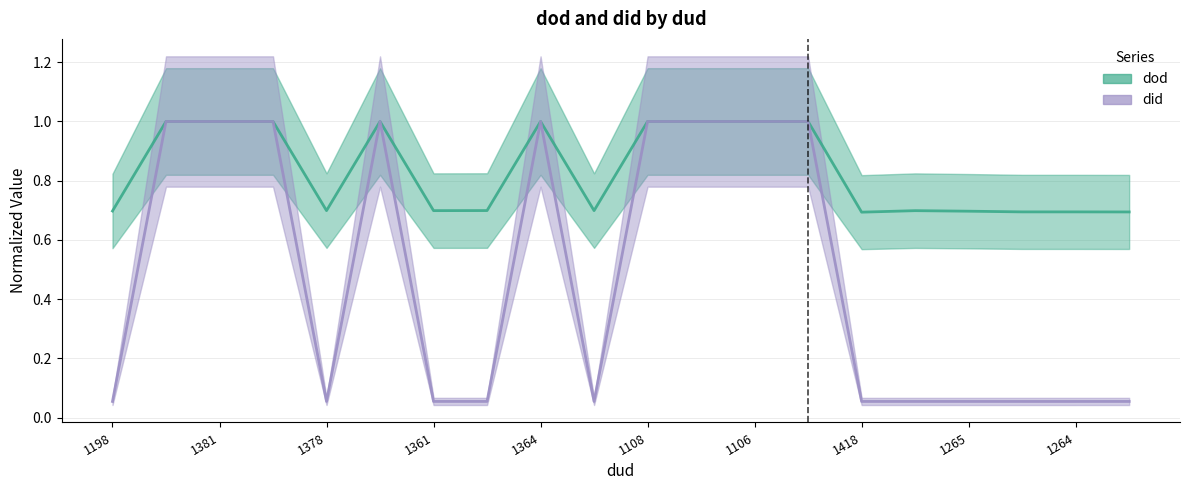

Reading left to right, transcribe all the data shown in this chart.

dod: 0.7	1.0	1.0	1.0	0.7	1.0	0.7	0.7	1.0	0.7	1.0	1.0	1.0	1.0	0.7	0.7	0.7	0.7	0.7	0.7
did: 0.1	1.0	1.0	1.0	0.1	1.0	0.1	0.1	1.0	0.1	1.0	1.0	1.0	1.0	0.1	0.1	0.1	0.1	0.1	0.1